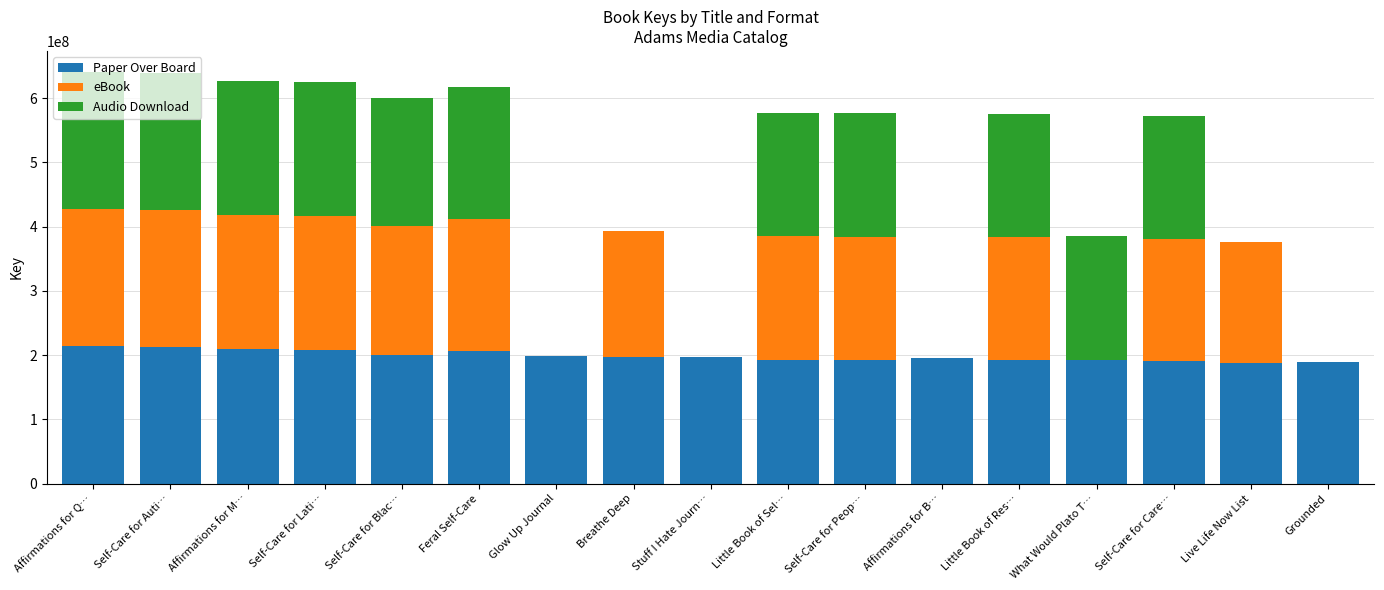

The value of Paper Over Board at Affirmations for Q… is 213867579. True or false?

True